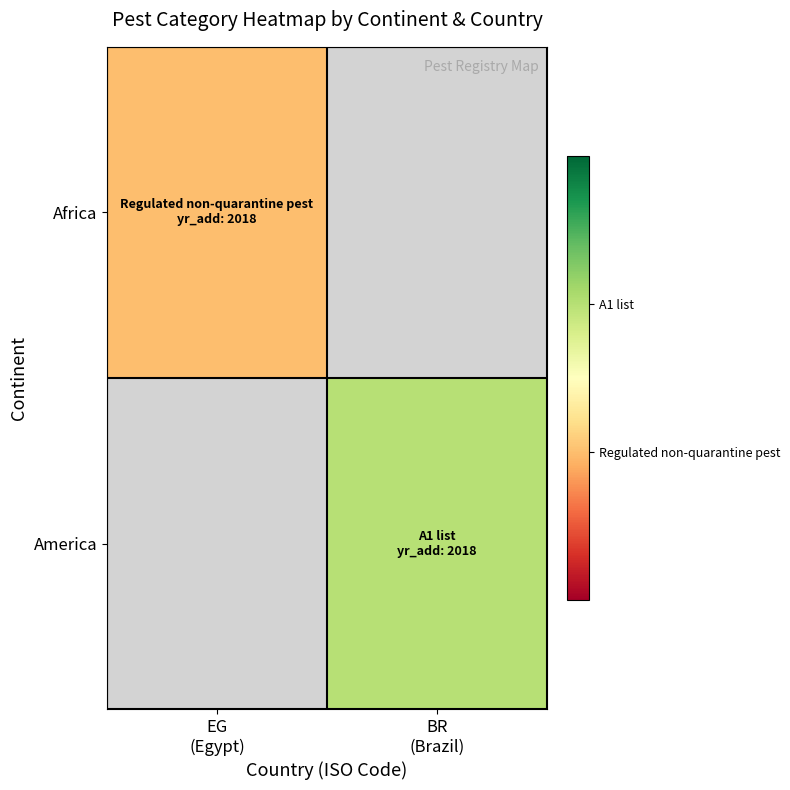

List the labels in order of America value, largest first.

EG (Egypt), BR (Brazil)